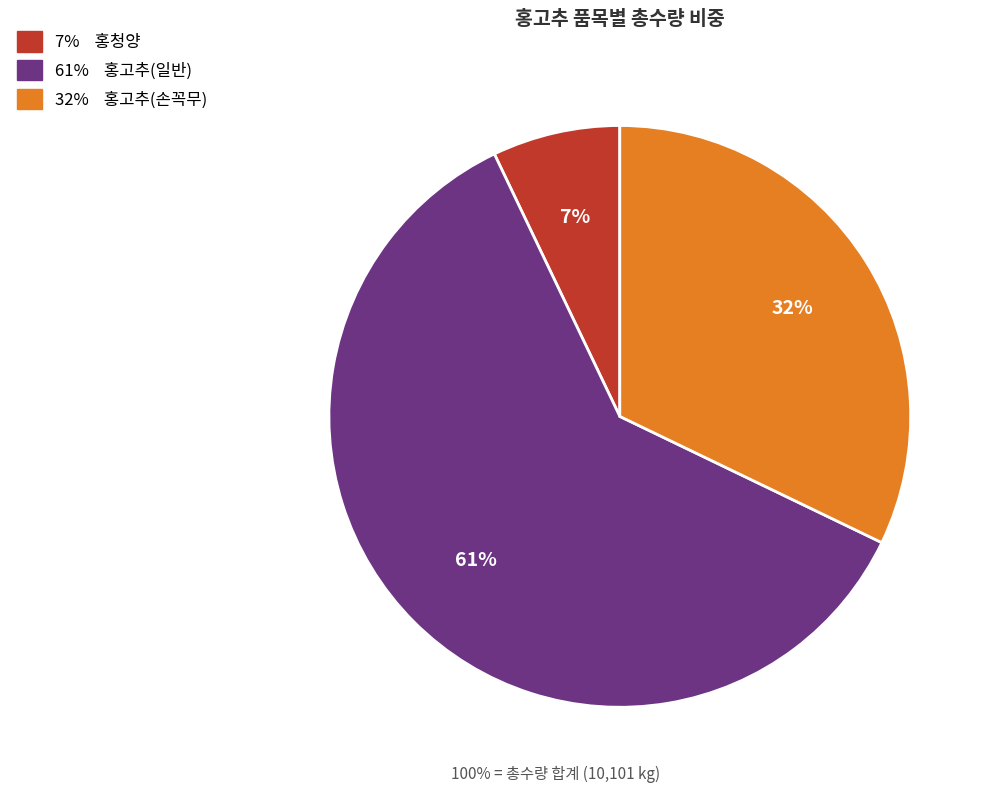

To the nearest percent, what is the difference between the largest and smallest slice percentages?

54%